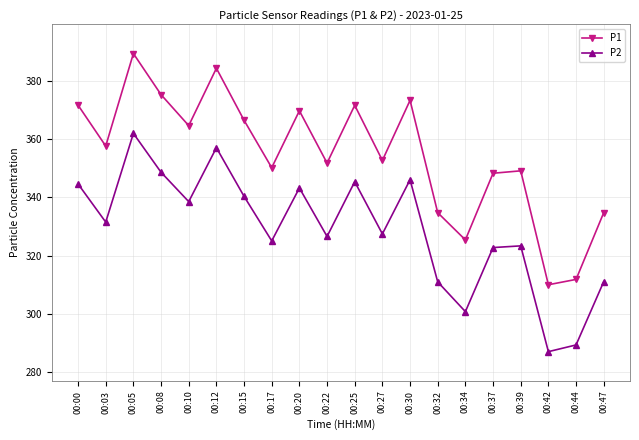

What is the approximate value of P1 at 00:10?

364.6